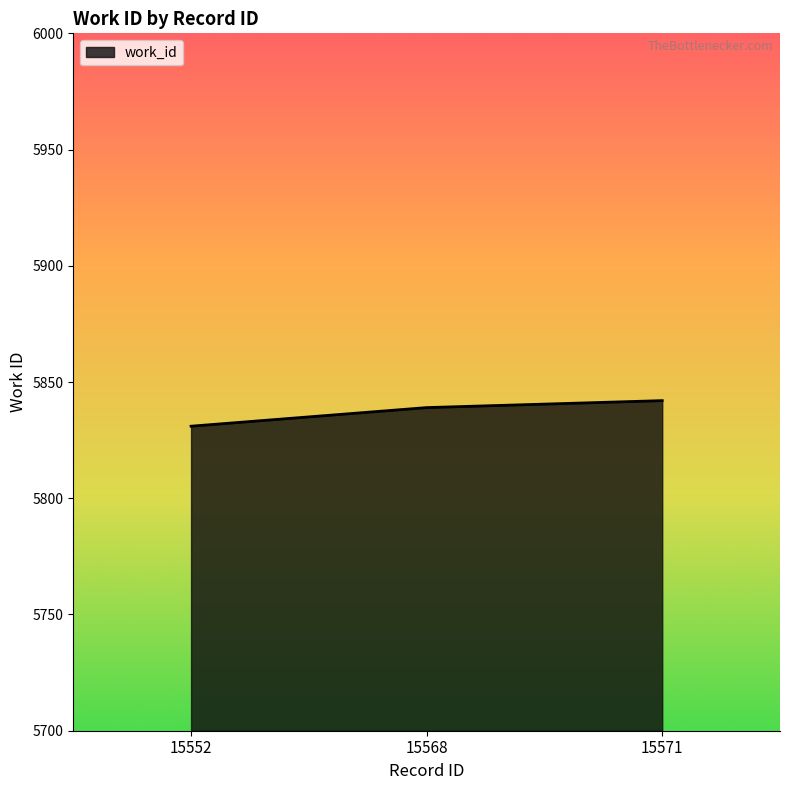

How many distinct data groups are displayed?

1